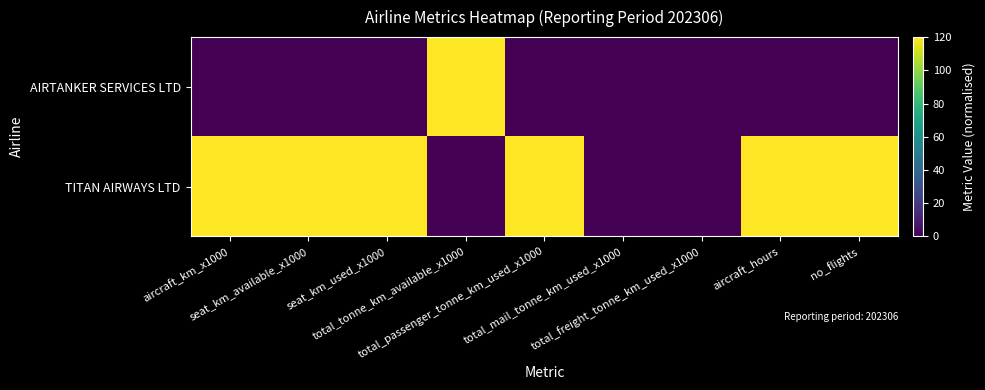

Reading right to left, list all the values displayed in this chart.

AIRTANKER SERVICES LTD: no_flights=0	aircraft_hours=0	total_freight_tonne_km_used_x1000=0	total_mail_tonne_km_used_x1000=0	total_passenger_tonne_km_used_x1000=0	total_tonne_km_available_x1000=120	seat_km_used_x1000=0	seat_km_available_x1000=0	aircraft_km_x1000=0
TITAN AIRWAYS LTD: no_flights=120	aircraft_hours=120	total_freight_tonne_km_used_x1000=0	total_mail_tonne_km_used_x1000=0	total_passenger_tonne_km_used_x1000=120	total_tonne_km_available_x1000=0	seat_km_used_x1000=120	seat_km_available_x1000=120	aircraft_km_x1000=120